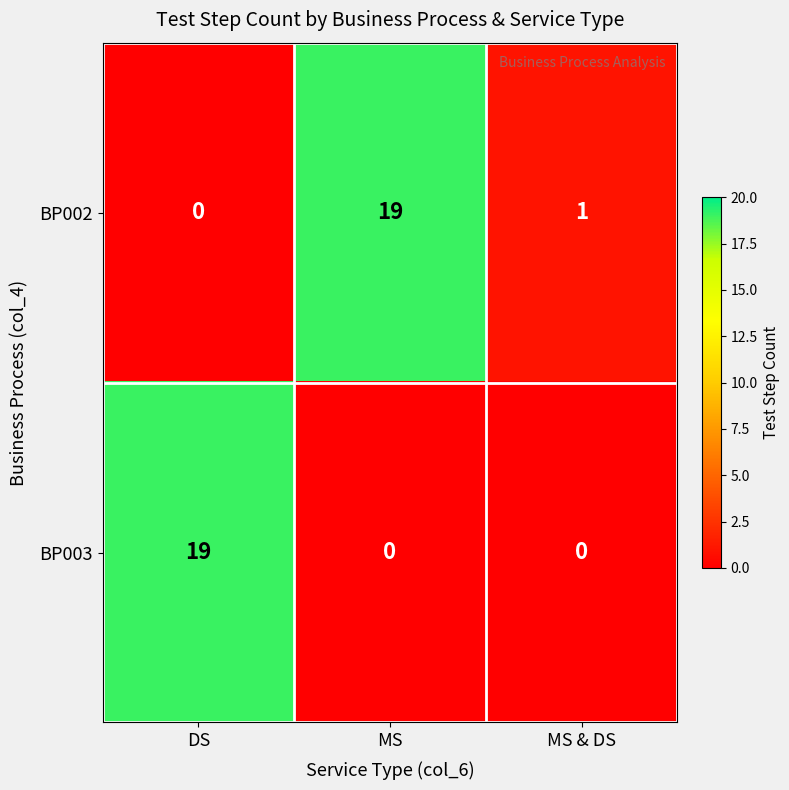

Which series has the largest total across all categories?

BP002